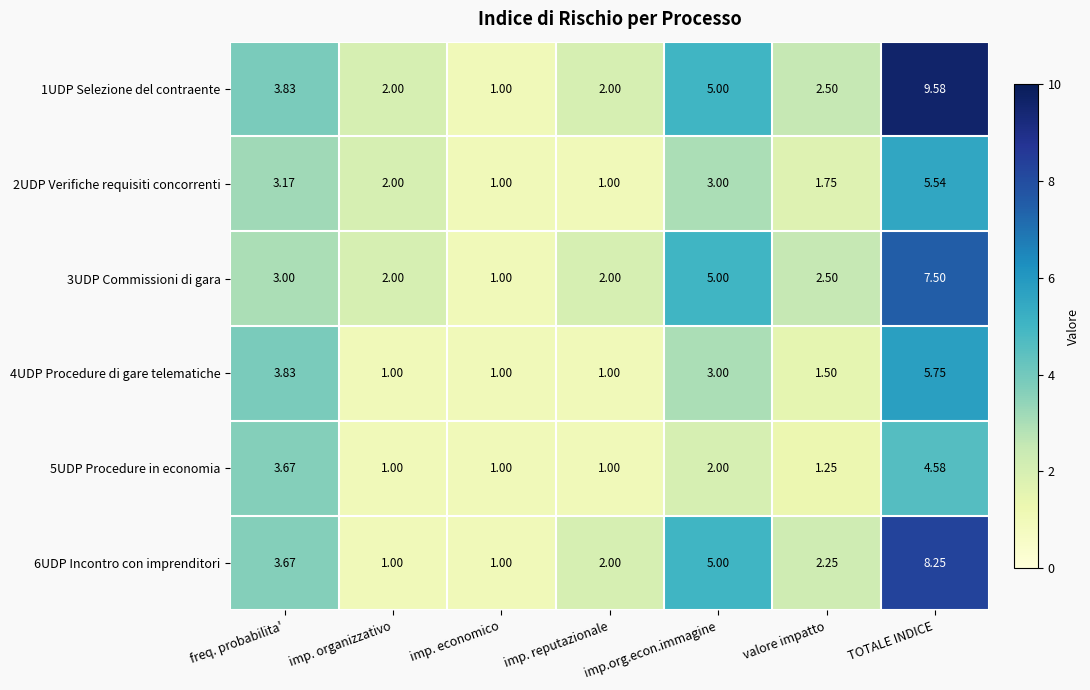

Between imp. reputazionale and valore impatto, which series saw the biggest shift?

2UDP Verifiche requisiti concorrenti